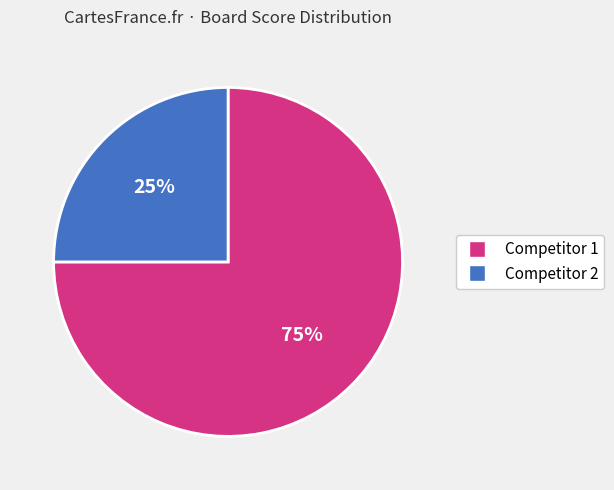

Rank the categories by value from lowest to highest.

Competitor 2, Competitor 1